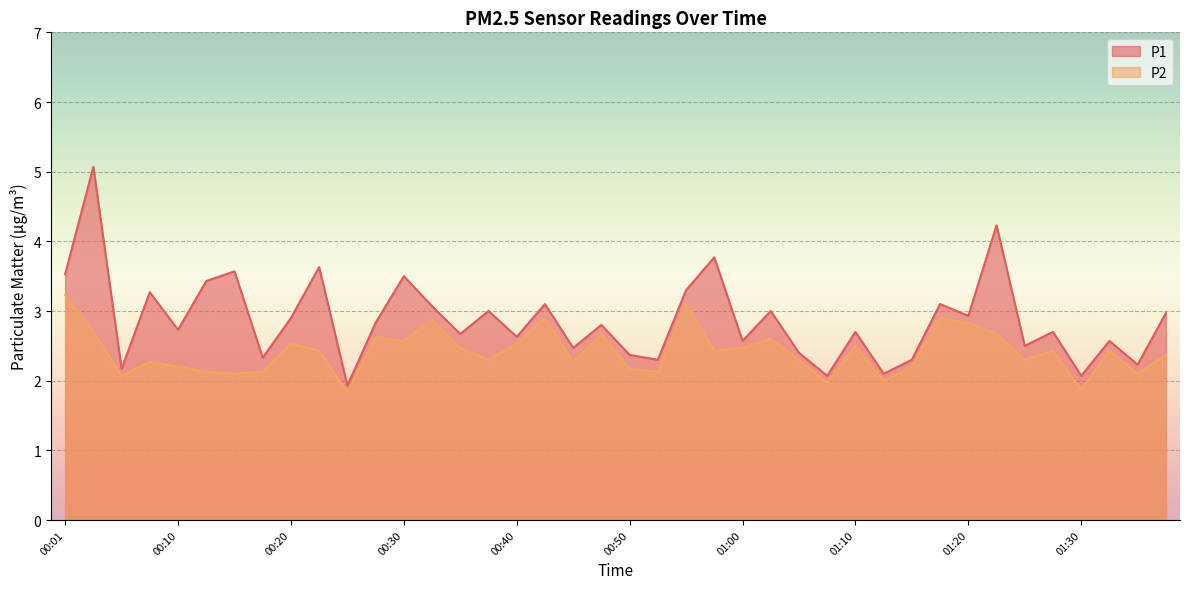

True or false: P2 and P1 cross at least once.

False